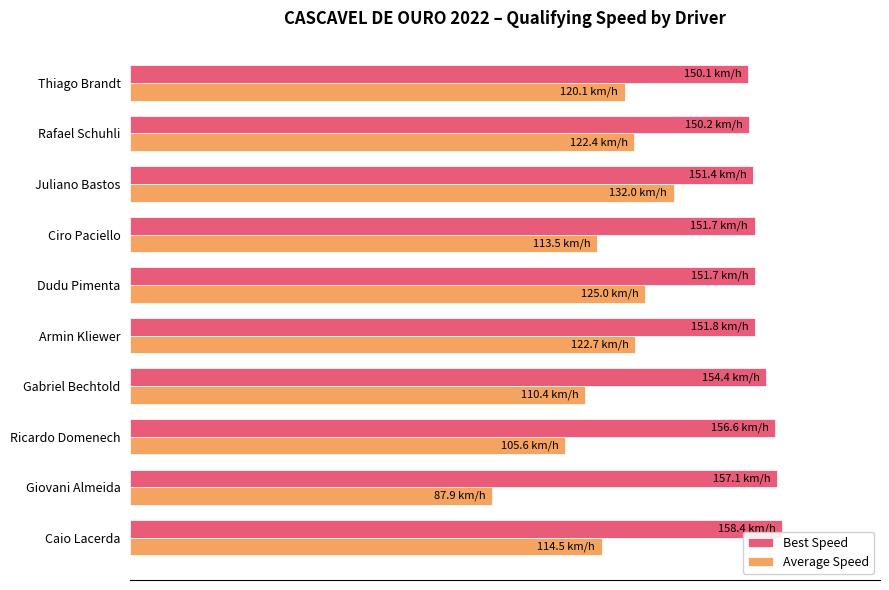

Rank the series by their maximum value, from highest to lowest.

Best Speed, Average Speed